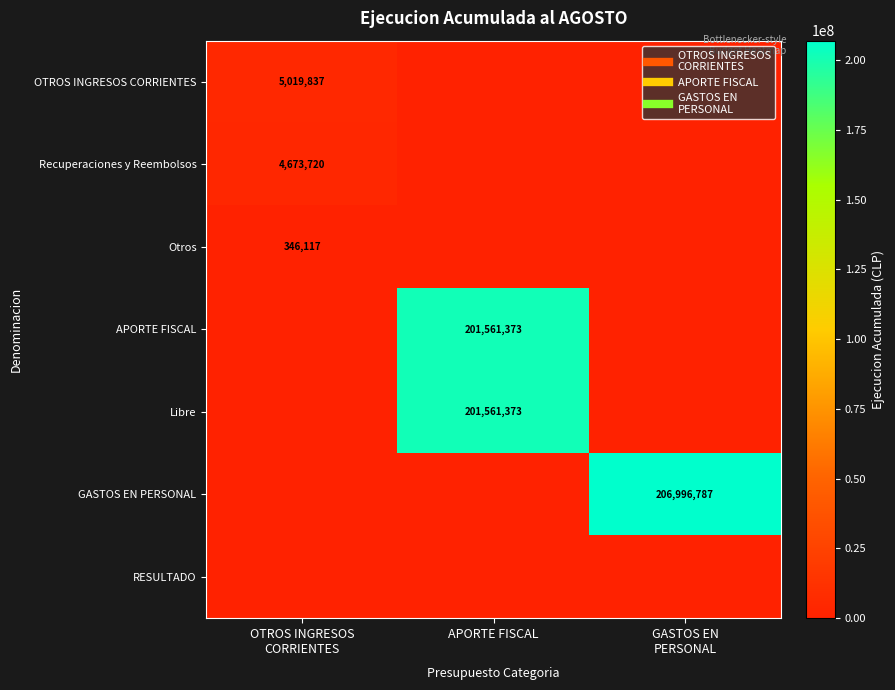

Rank the series at OTROS INGRESOS CORRIENTES from lowest to highest value.

APORTE FISCAL, Libre, GASTOS EN PERSONAL, RESULTADO, Otros, Recuperaciones y Reembolsos, OTROS INGRESOS CORRIENTES